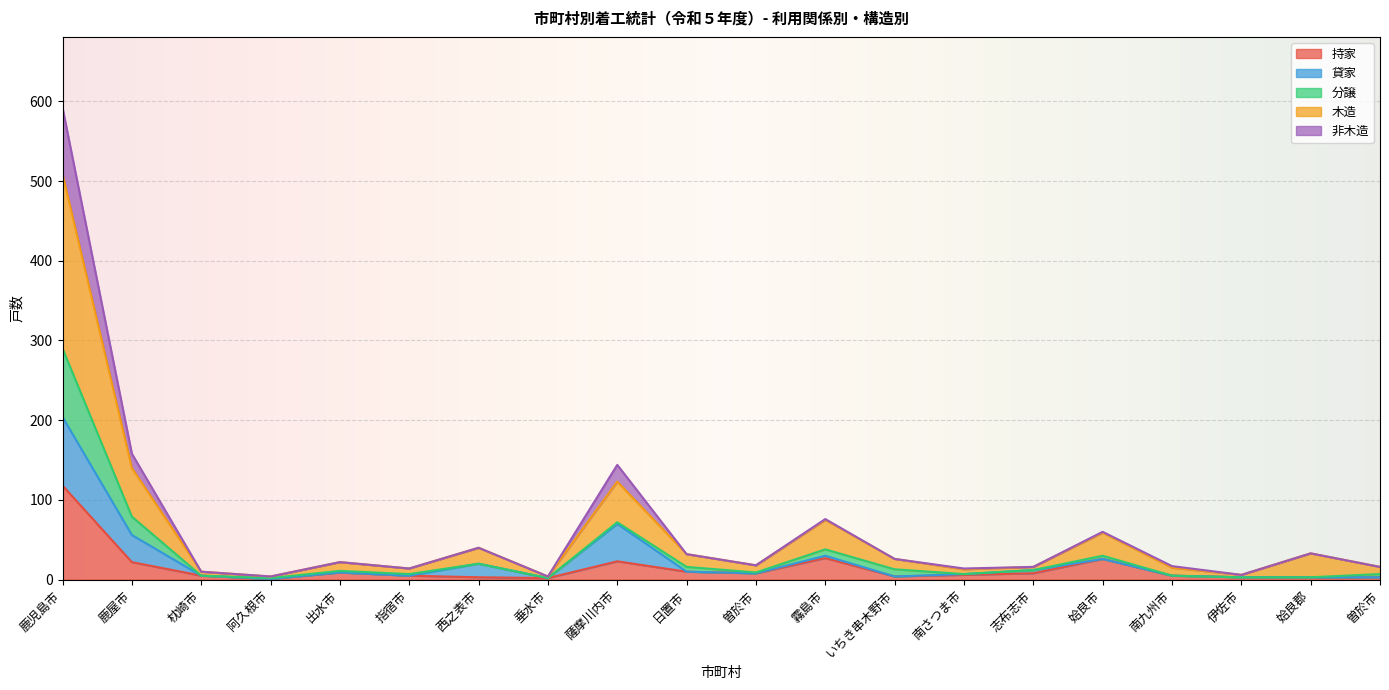

What is the value of the 非木造 point at the 1st from the left?

592